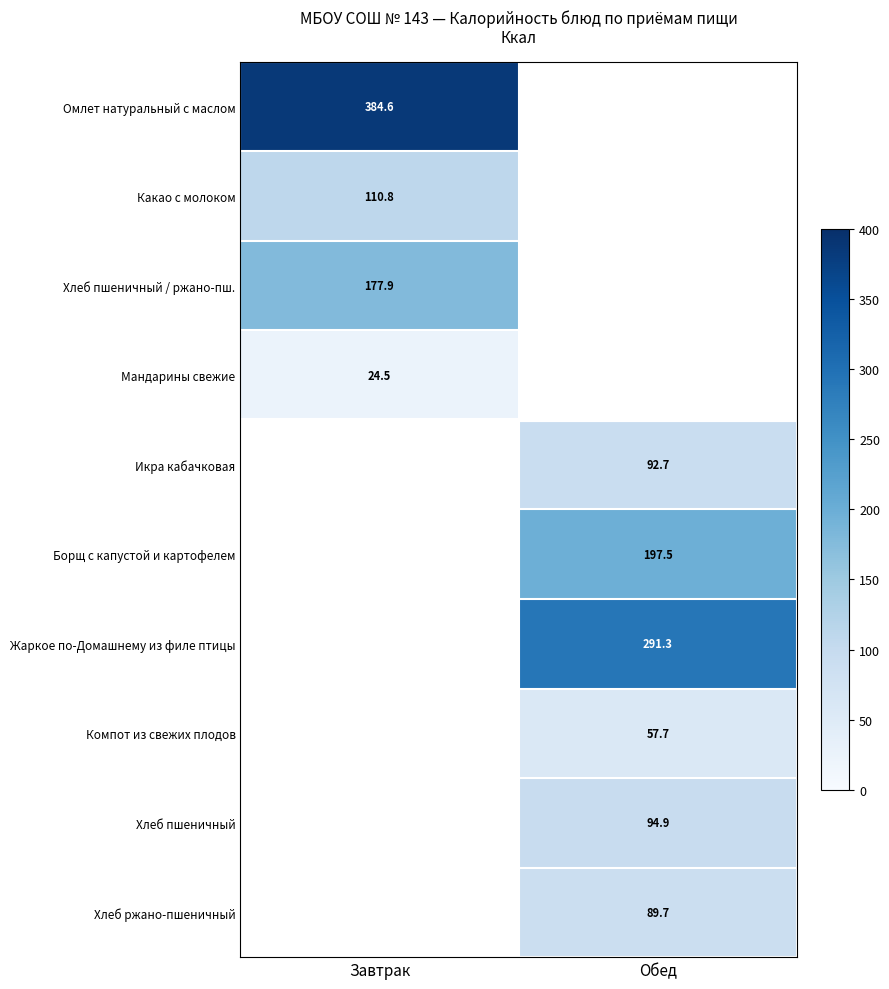

Where does the Борщ с капустой и картофелем series first go above 197?

Обед